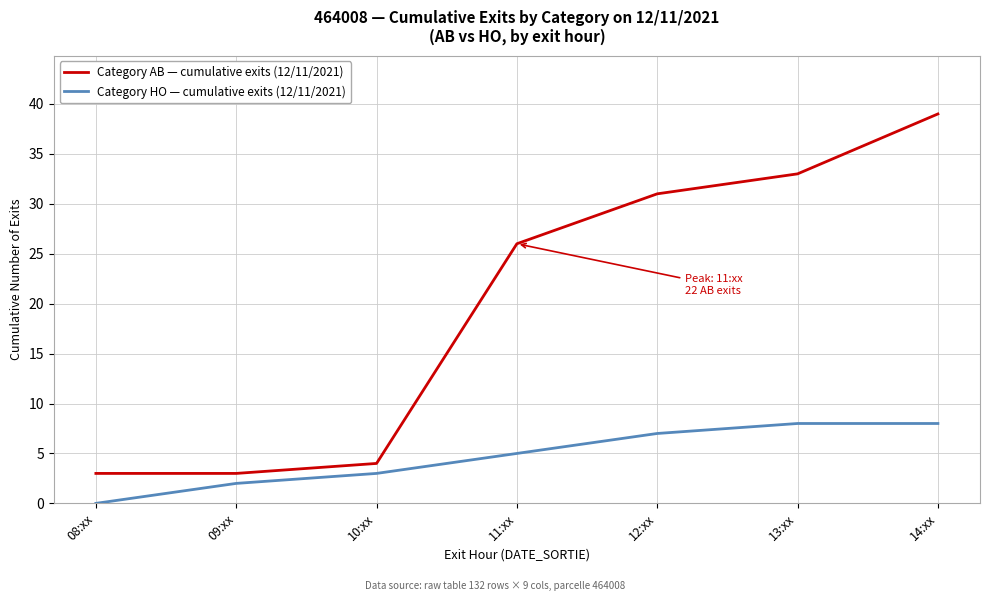

Which series has the widest spread of values?

Category AB — cumulative exits (12/11/2021)